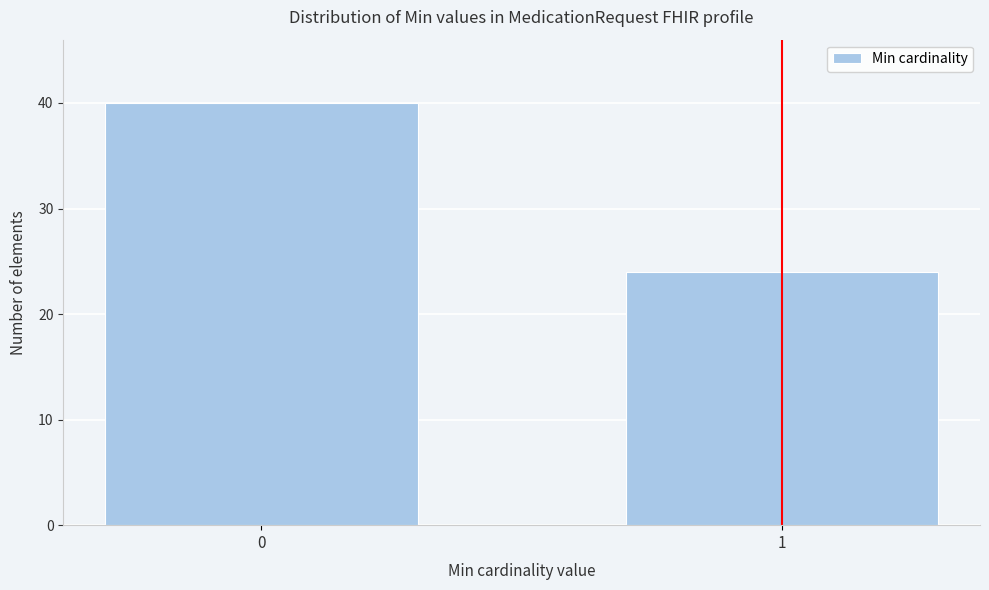

Reading left to right, list all the values displayed in this chart.

0=40	1=24